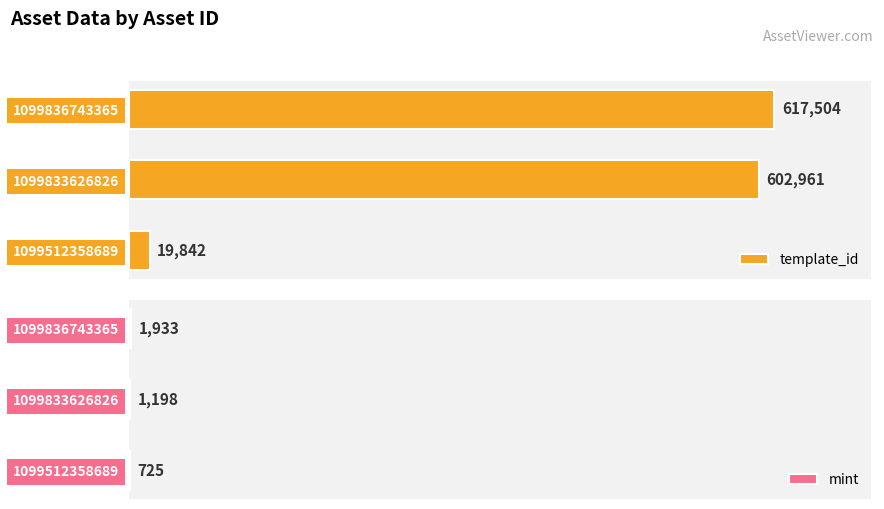

How many bars are there in total?

6